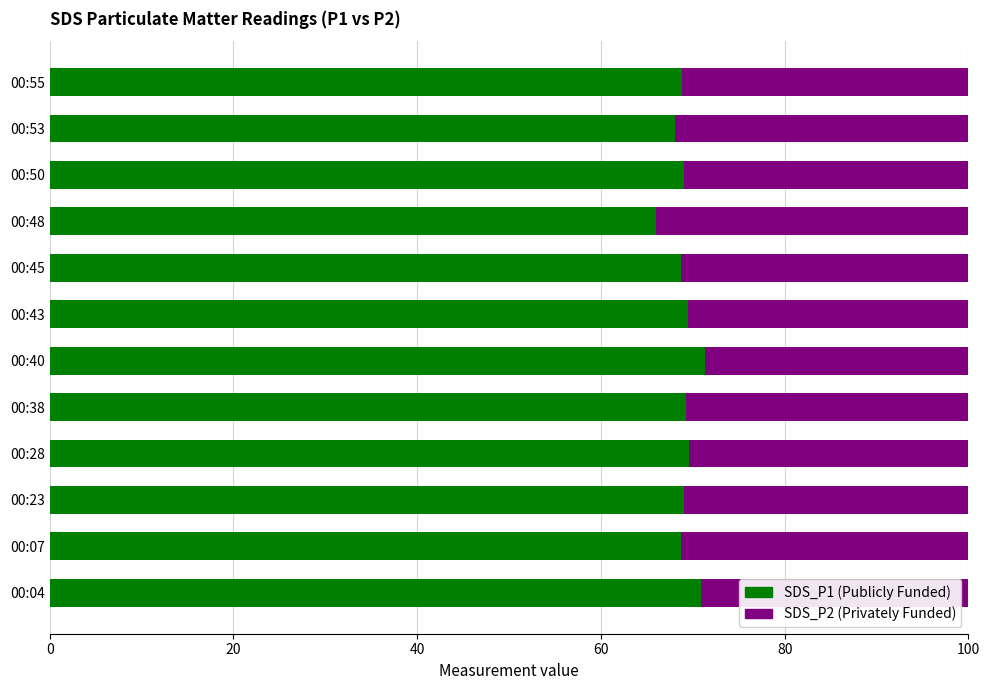

What is the total value across all series at 00:55?

100.0